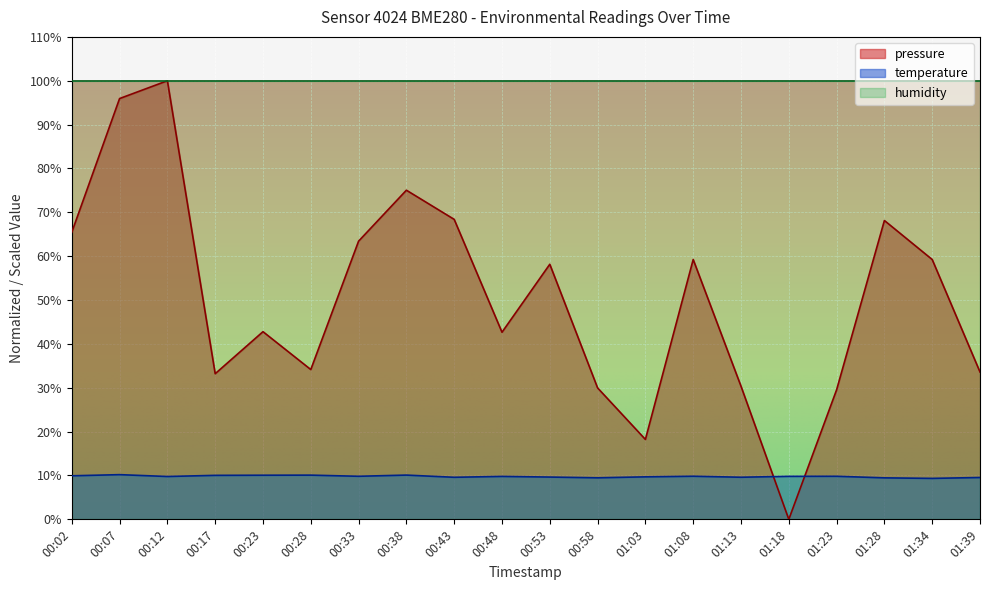

Is it true that humidity equals 167.6 at 00:28?

False